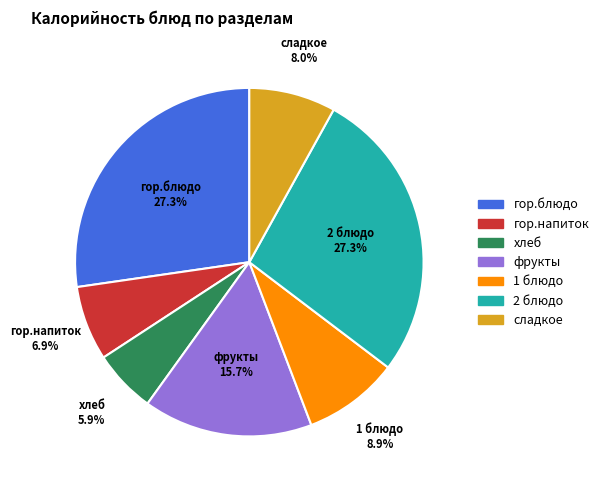

Is there any slice that represents more than half of the pie?

No